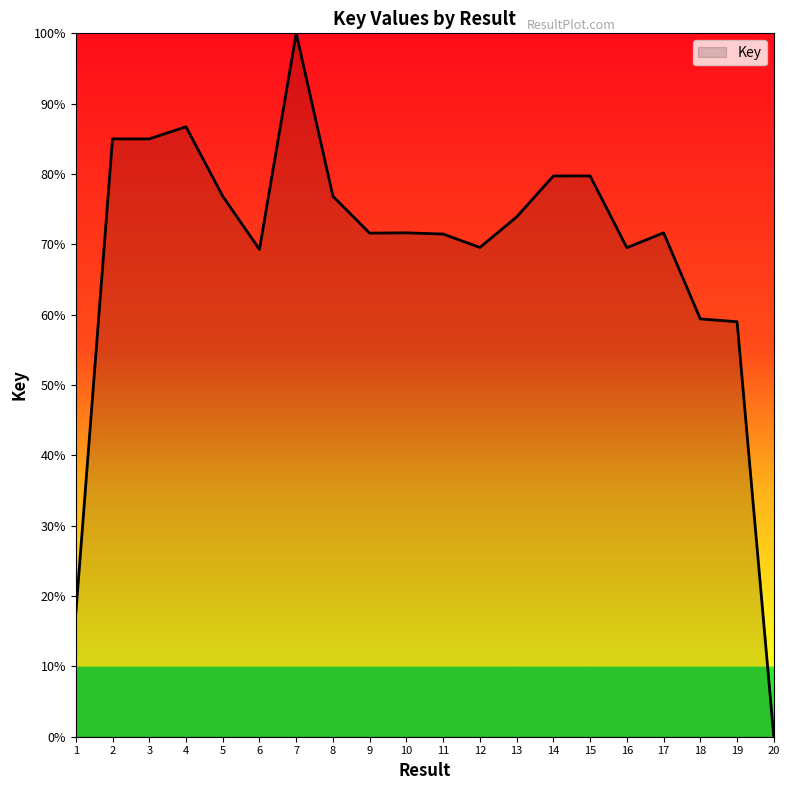

True or false: there are more than 2 points higher than both neighbors.

True